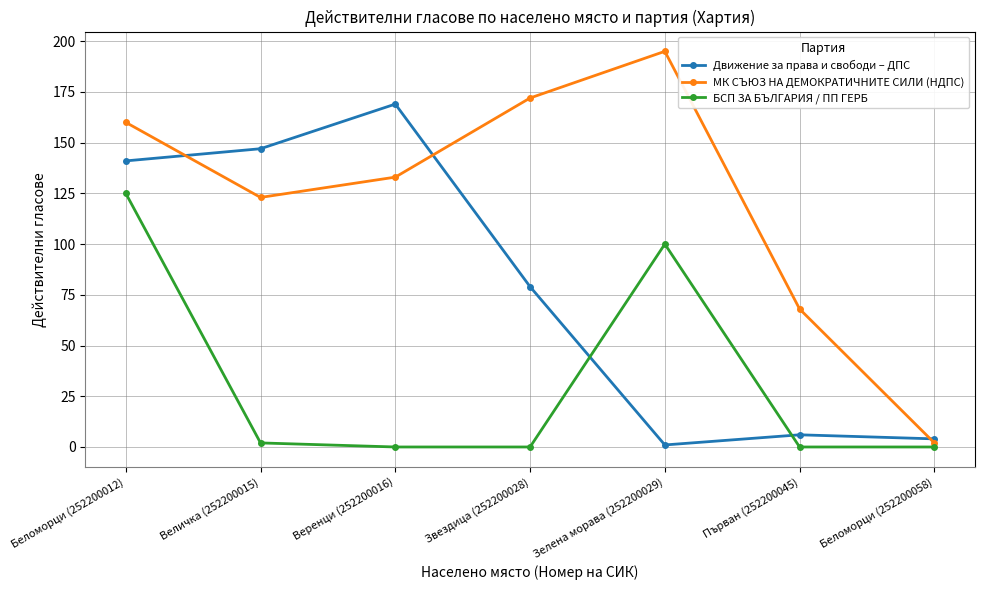

Reading left to right, transcribe all the data shown in this chart.

Движение за права и свободи – ДПС: Беломорци (252200012)=141	Величка (252200015)=147	Веренци (252200016)=169	Звездица (252200028)=79	Зелена морава (252200029)=1	Първан (252200045)=6	Беломорци (252200058)=4
МК СЪЮЗ НА ДЕМОКРАТИЧНИТЕ СИЛИ (НДПС): Беломорци (252200012)=160	Величка (252200015)=123	Веренци (252200016)=133	Звездица (252200028)=172	Зелена морава (252200029)=195	Първан (252200045)=68	Беломорци (252200058)=2
БСП ЗА БЪЛГАРИЯ / ПП ГЕРБ: Беломорци (252200012)=125	Величка (252200015)=2	Веренци (252200016)=0	Звездица (252200028)=0	Зелена морава (252200029)=100	Първан (252200045)=0	Беломорци (252200058)=0